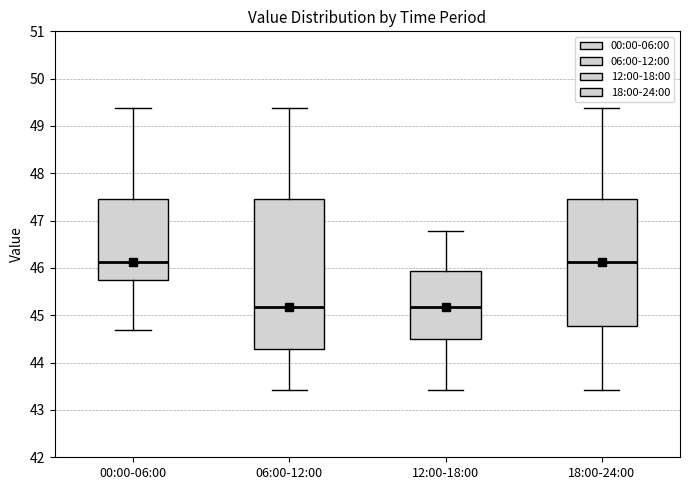

Reading left to right, read every box against the y-axis: the position of its median line, the range the box covers, and the ends of its whiskers. The values are not printed on the chart, so give them approximately, as read against the axis.

00:00-06:00: median 46.1, box 45.8 to 47.5, whiskers 44.7 to 49.4
06:00-12:00: median 45.2, box 44.3 to 47.5, whiskers 43.4 to 49.4
12:00-18:00: median 45.2, box 44.5 to 45.9, whiskers 43.4 to 46.8
18:00-24:00: median 46.1, box 44.8 to 47.5, whiskers 43.4 to 49.4